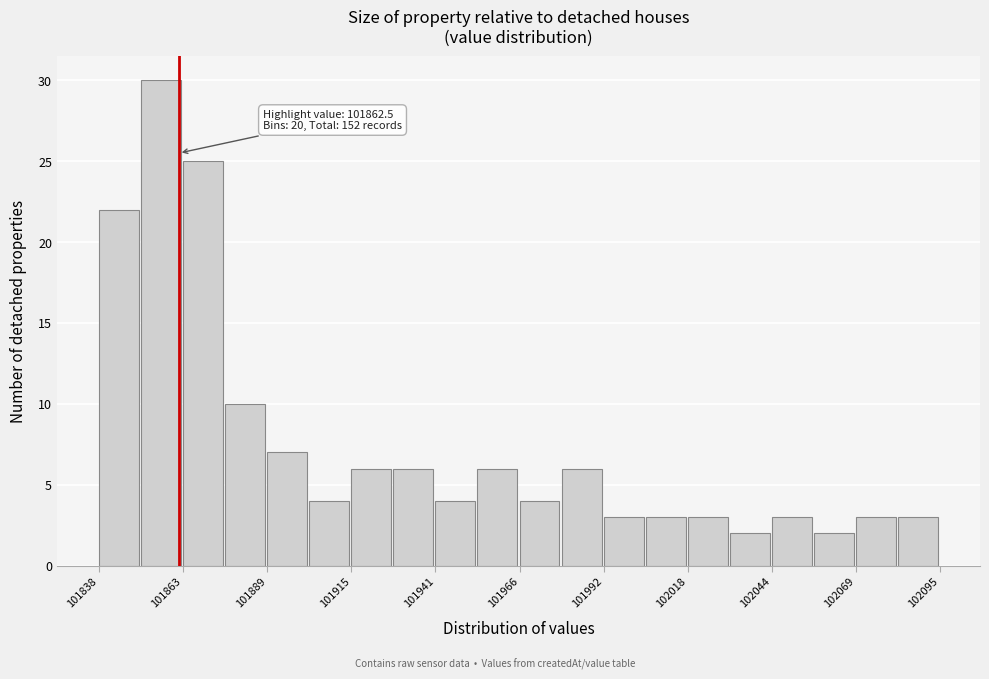

Around what value on the x-axis is the tallest bar? Give the approximate position of its centre, as read against the axis.

101855